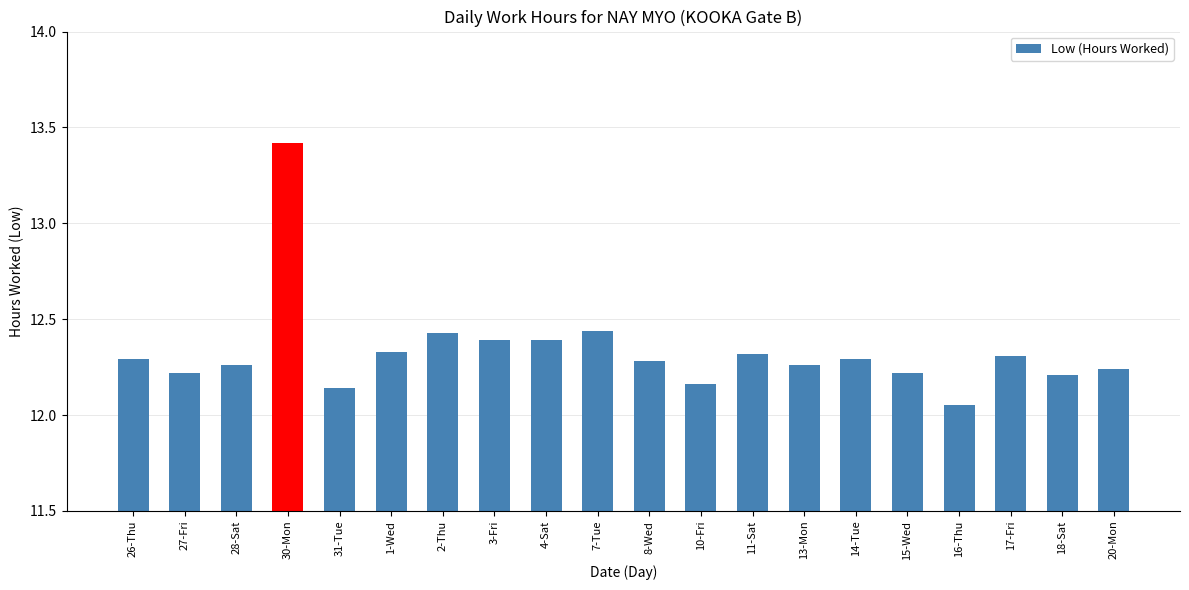

Is it true that the value at 26-Thu is 5.6?

False